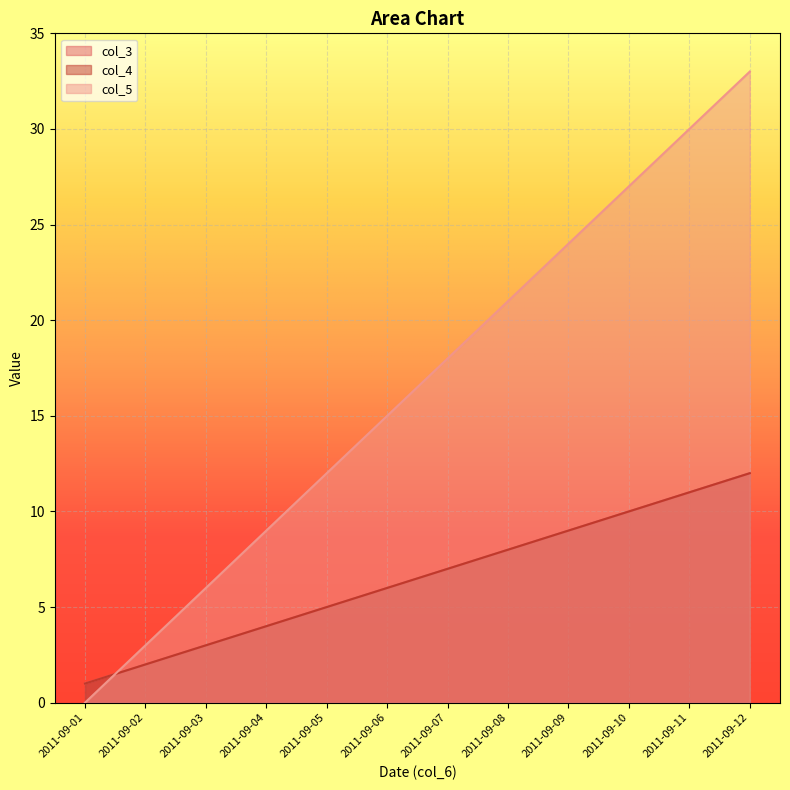

What is the difference between the maximum and minimum values in the col_3 series?

11